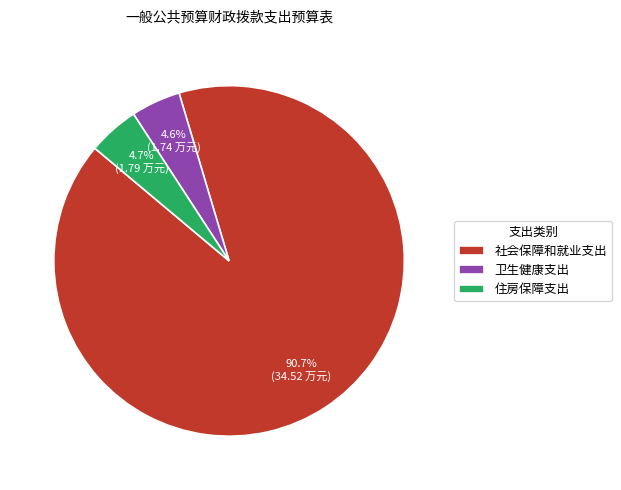

How many segments does this pie chart have?

3